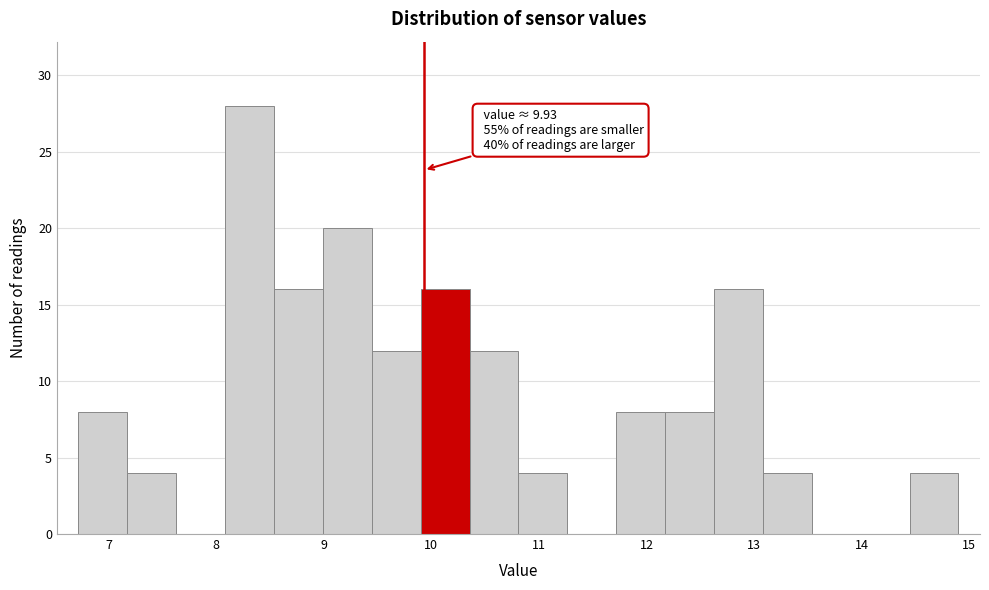

Over which range of the x-axis is the bar tallest?

8.1 to 8.5